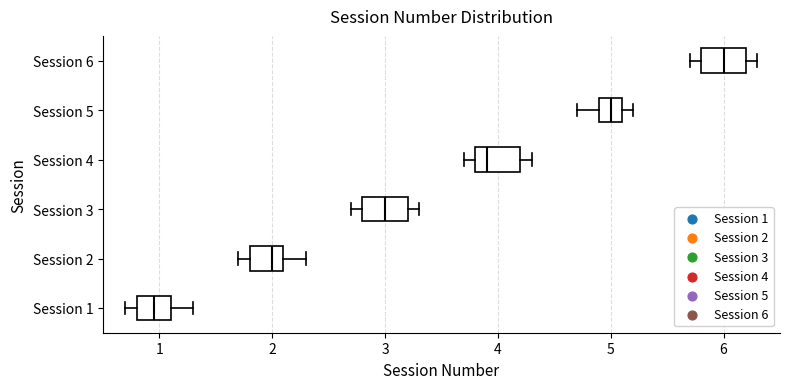

Reading bottom to top, transcribe this box plot: for each box, give where its median line is, the range the box spans, and where its two whiskers end, as read against the x-axis. The values are not printed on the chart, so give them approximately, as read against the axis.

Session 1: median 1.0, box 0.8 to 1.1, whiskers 0.7 to 1.3
Session 2: median 2.0, box 1.8 to 2.1, whiskers 1.7 to 2.3
Session 3: median 3.0, box 2.8 to 3.2, whiskers 2.7 to 3.3
Session 4: median 3.9, box 3.8 to 4.2, whiskers 3.7 to 4.3
Session 5: median 5.0, box 4.9 to 5.1, whiskers 4.7 to 5.2
Session 6: median 6.0, box 5.8 to 6.2, whiskers 5.7 to 6.3